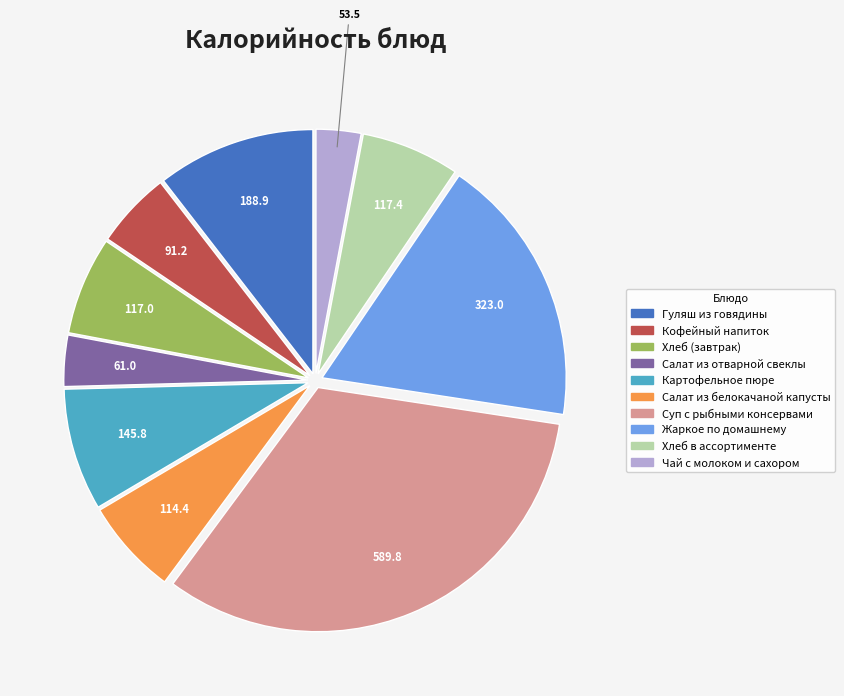

Which category has the biggest portion of the pie?

Суп с рыбными консервами